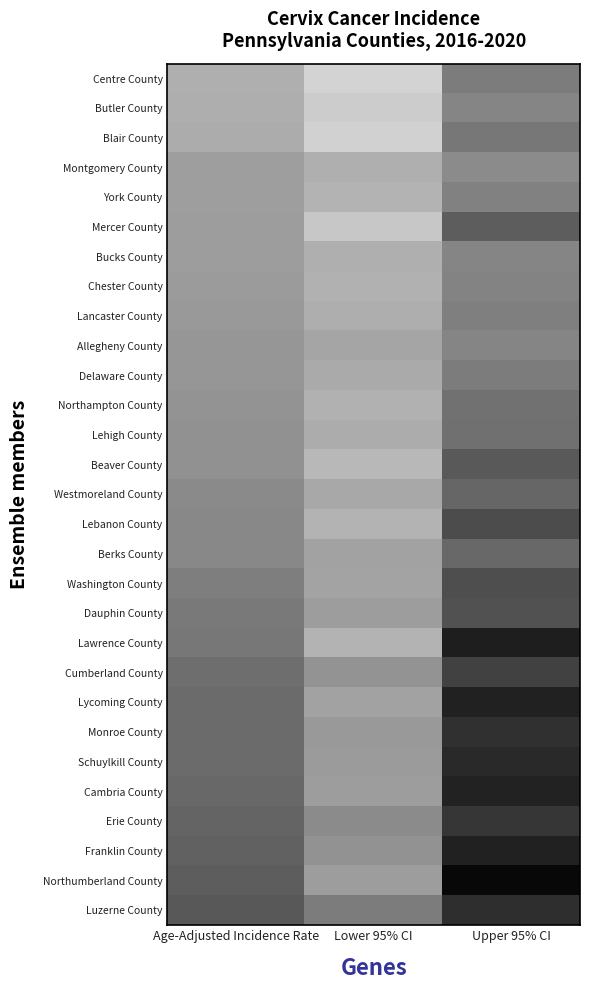

What is the smallest value displayed?

2.6